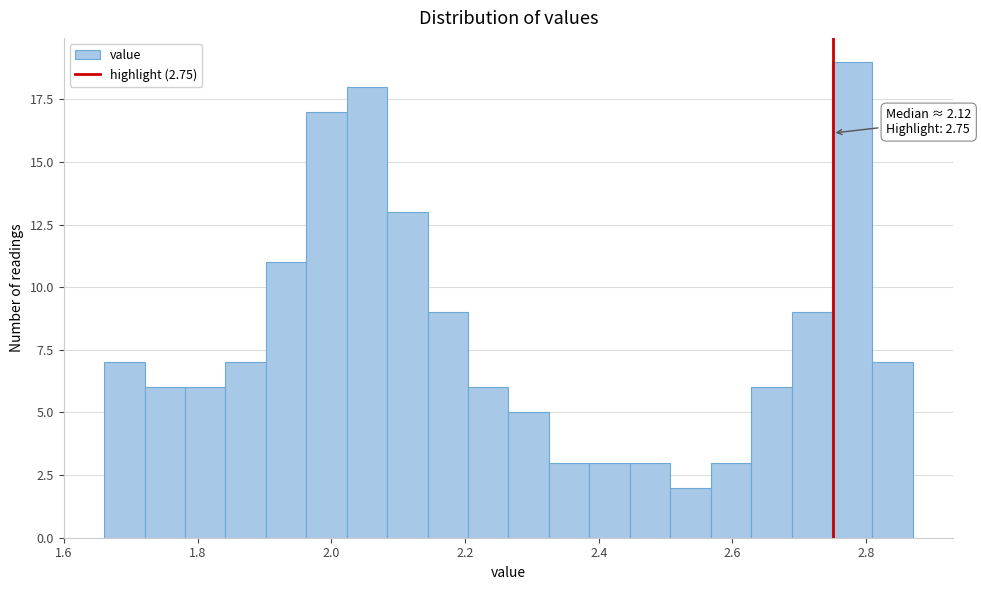

Around what value on the x-axis is the tallest bar? Give the approximate position of its centre, as read against the axis.

2.78